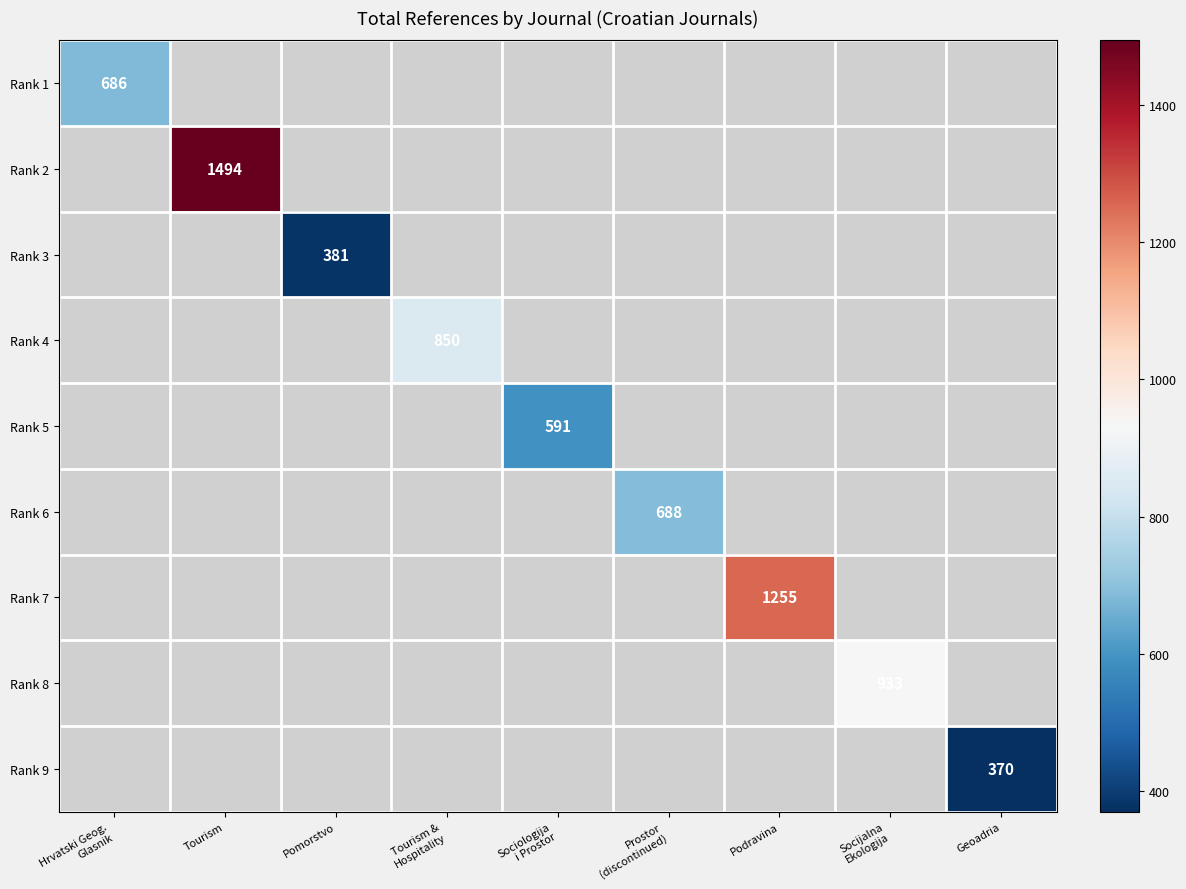

List the labels in order of Rank 6 value, smallest first.

Hrvatski Geog. Glasnik, Tourism, Pomorstvo, Tourism & Hospitality, Sociologija i Prostor, Prostor (discontinued), Podravina, Socijalna Ekologija, Geoadria